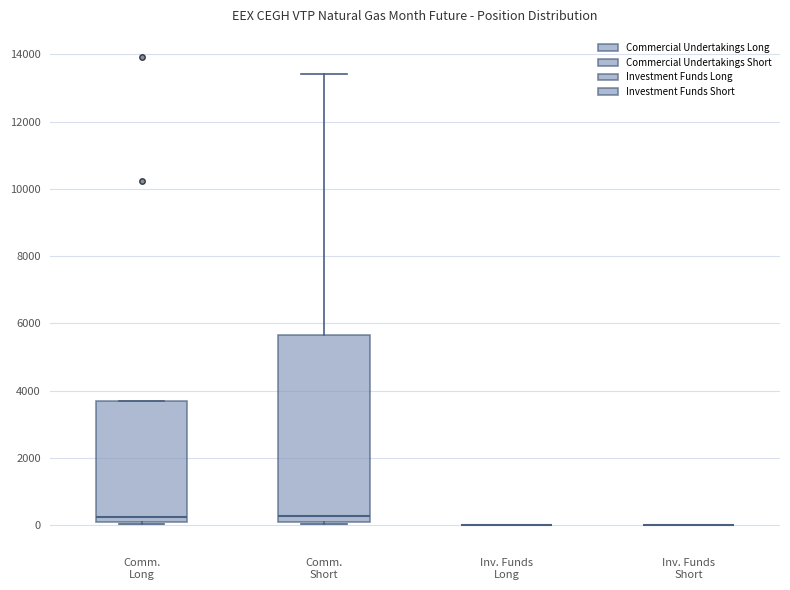

Which box is the tallest, from its lower edge to its upper edge?

Comm. Short